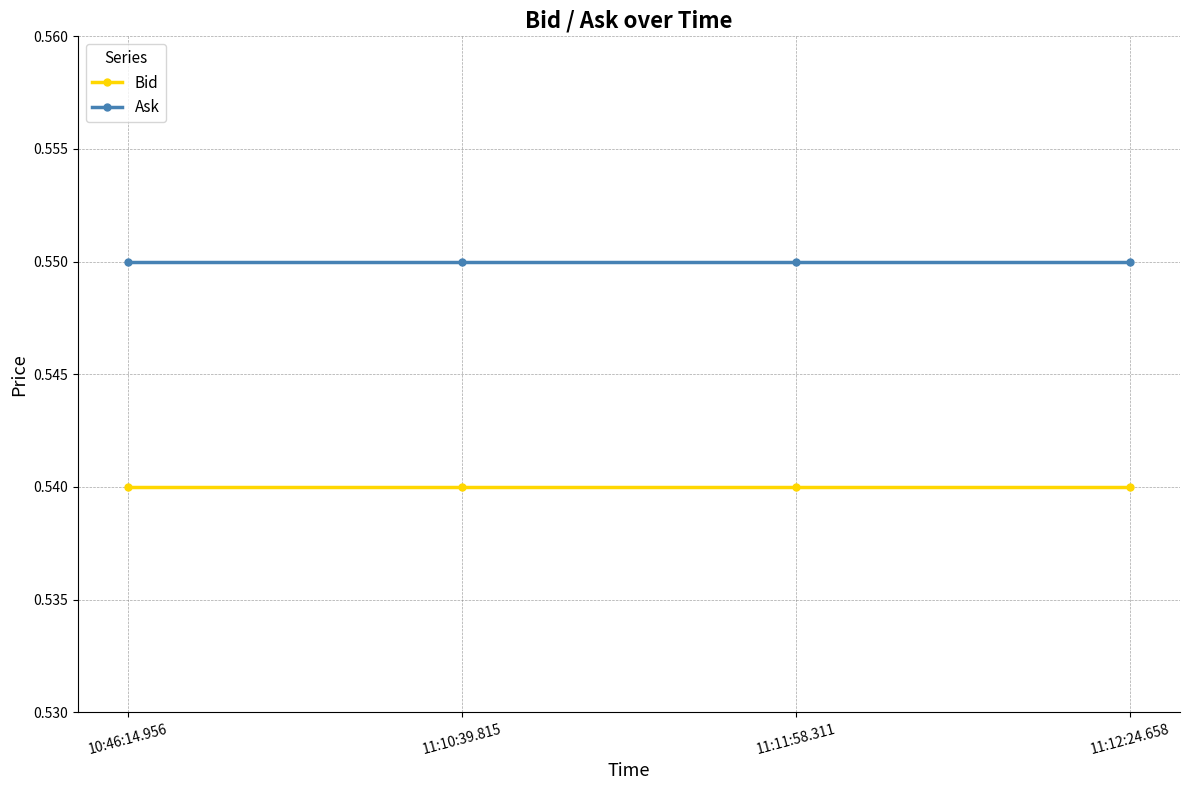

Rank the series at 11:12:24.658 from highest to lowest value.

Ask, Bid